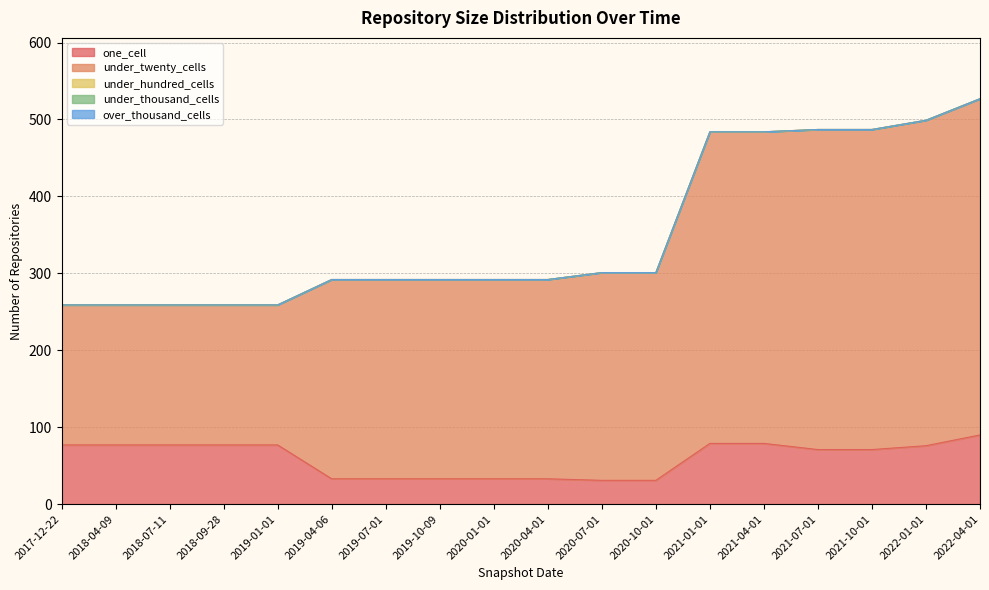

Reading left to right, what are all the values shown in this chart?

one_cell: 2017-12-22=77	2018-04-09=77	2018-07-11=77	2018-09-28=77	2019-01-01=77	2019-04-06=33	2019-07-01=33	2019-10-09=33	2020-01-01=33	2020-04-01=33	2020-07-01=31	2020-10-01=31	2021-01-01=79	2021-04-01=79	2021-07-01=71	2021-10-01=71	2022-01-01=76	2022-04-01=90
under_twenty_cells: 2017-12-22=182	2018-04-09=182	2018-07-11=182	2018-09-28=182	2019-01-01=182	2019-04-06=259	2019-07-01=259	2019-10-09=259	2020-01-01=259	2020-04-01=259	2020-07-01=270	2020-10-01=270	2021-01-01=405	2021-04-01=405	2021-07-01=416	2021-10-01=416	2022-01-01=423	2022-04-01=437
under_hundred_cells: 2017-12-22=0	2018-04-09=0	2018-07-11=0	2018-09-28=0	2019-01-01=0	2019-04-06=0	2019-07-01=0	2019-10-09=0	2020-01-01=0	2020-04-01=0	2020-07-01=0	2020-10-01=0	2021-01-01=0	2021-04-01=0	2021-07-01=0	2021-10-01=0	2022-01-01=0	2022-04-01=0
under_thousand_cells: 2017-12-22=0	2018-04-09=0	2018-07-11=0	2018-09-28=0	2019-01-01=0	2019-04-06=0	2019-07-01=0	2019-10-09=0	2020-01-01=0	2020-04-01=0	2020-07-01=0	2020-10-01=0	2021-01-01=0	2021-04-01=0	2021-07-01=0	2021-10-01=0	2022-01-01=0	2022-04-01=0
over_thousand_cells: 2017-12-22=0	2018-04-09=0	2018-07-11=0	2018-09-28=0	2019-01-01=0	2019-04-06=0	2019-07-01=0	2019-10-09=0	2020-01-01=0	2020-04-01=0	2020-07-01=0	2020-10-01=0	2021-01-01=0	2021-04-01=0	2021-07-01=0	2021-10-01=0	2022-01-01=0	2022-04-01=0